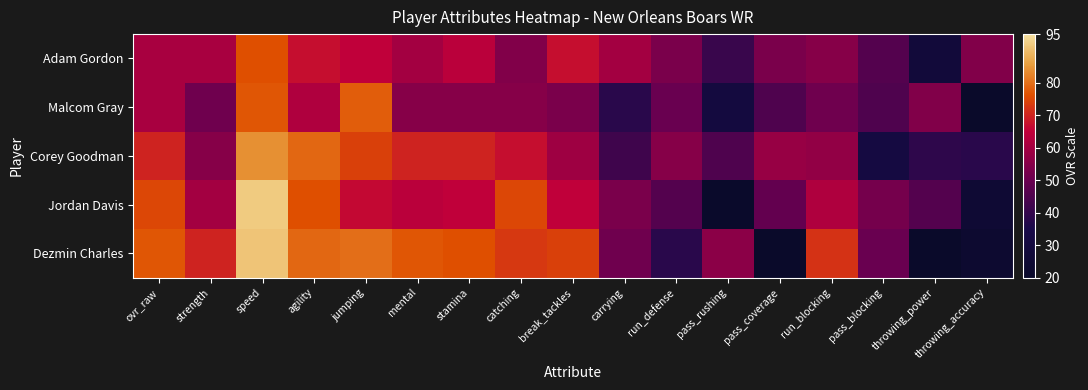

Reading left to right, what are all the values shown in this chart?

Dezmin Charles: ovr_raw=77	strength=70	speed=91	agility=79	jumping=80	mental=77	stamina=76	catching=73	break_tackles=74	carrying=51	run_defense=38	pass_rushing=56	pass_coverage=20	run_blocking=72	pass_blocking=50	throwing_power=20	throwing_accuracy=23
Jordan Davis: ovr_raw=75	strength=60	speed=92	agility=76	jumping=66	mental=64	stamina=65	catching=75	break_tackles=65	carrying=53	run_defense=46	pass_rushing=21	pass_coverage=49	run_blocking=62	pass_blocking=52	throwing_power=46	throwing_accuracy=25
Corey Goodman: ovr_raw=70	strength=55	speed=84	agility=79	jumping=74	mental=70	stamina=70	catching=67	break_tackles=59	carrying=42	run_defense=55	pass_rushing=45	pass_coverage=58	run_blocking=57	pass_blocking=31	throwing_power=39	throwing_accuracy=38
Malcom Gray: ovr_raw=61	strength=51	speed=77	agility=62	jumping=78	mental=55	stamina=55	catching=55	break_tackles=53	carrying=38	run_defense=50	pass_rushing=30	pass_coverage=45	run_blocking=51	pass_blocking=45	throwing_power=54	throwing_accuracy=20
Adam Gordon: ovr_raw=61	strength=61	speed=76	agility=67	jumping=65	mental=60	stamina=64	catching=54	break_tackles=67	carrying=60	run_defense=53	pass_rushing=41	pass_coverage=53	run_blocking=55	pass_blocking=46	throwing_power=28	throwing_accuracy=54